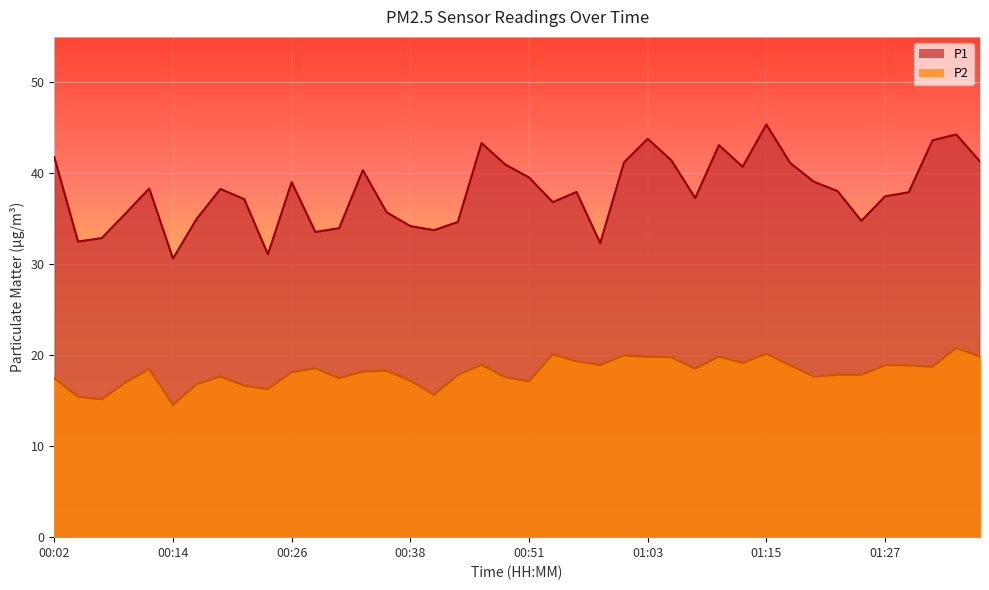

What is the sum of all P2 values?

725.5